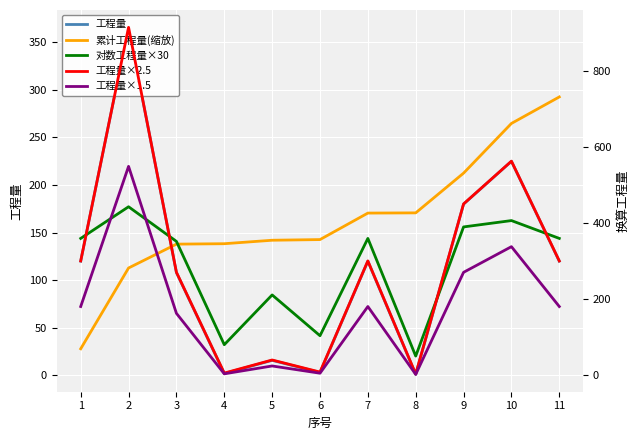

Is this an area chart (filled region under the line)?

No